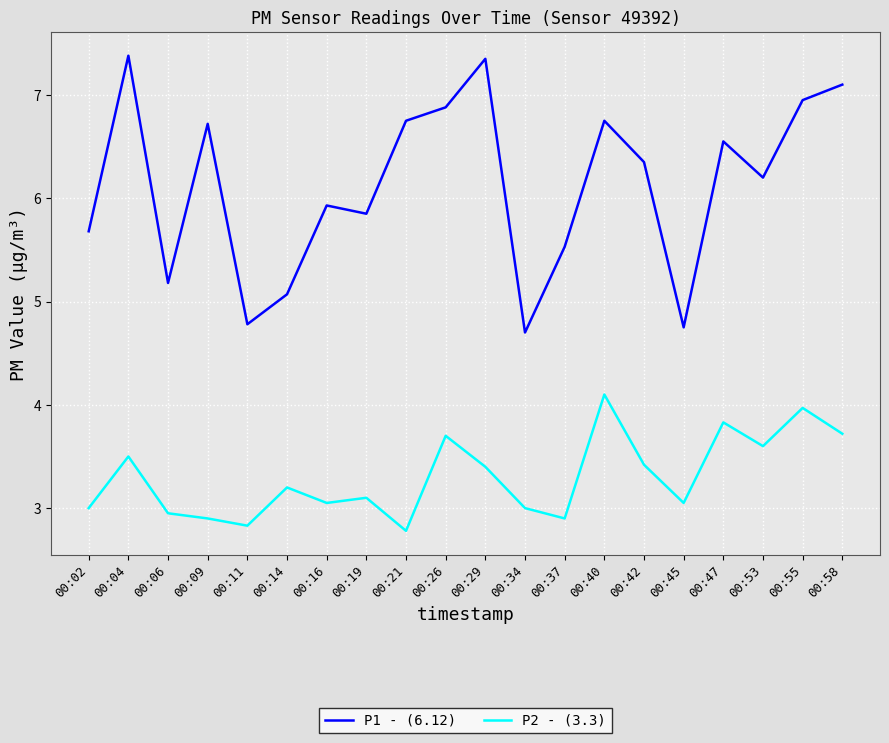

True or false: P2 - (3.3) and P1 - (6.12) cross at least once.

False